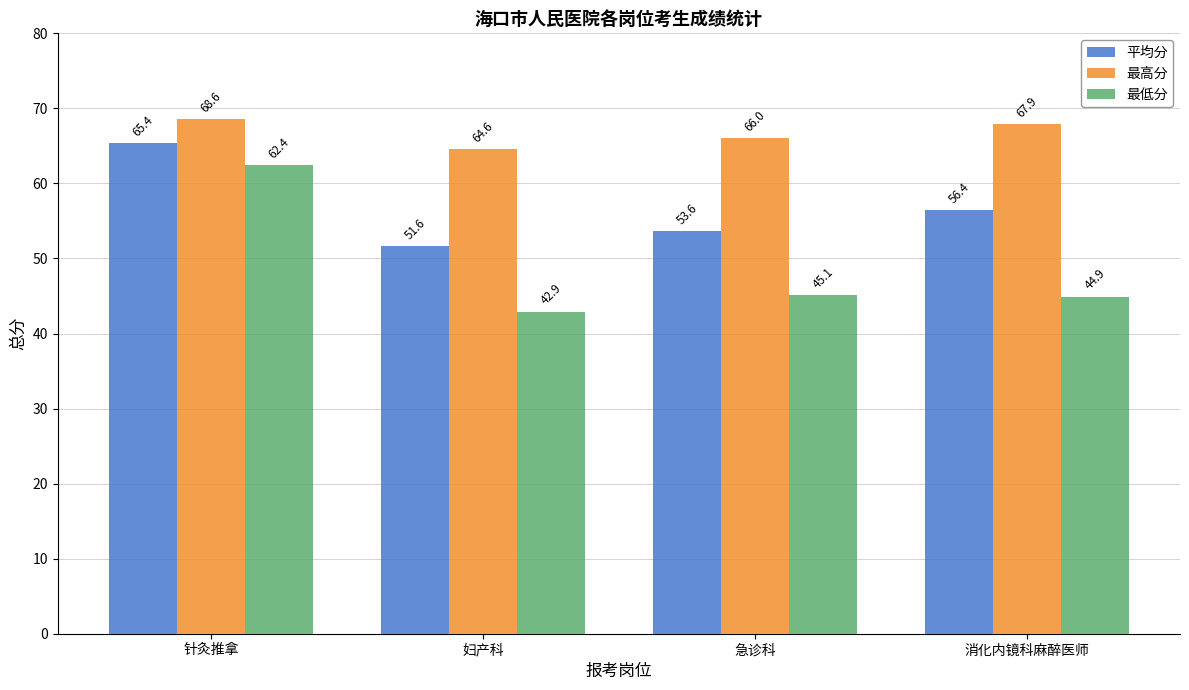

At which label does 最低分 reach its minimum?

妇产科